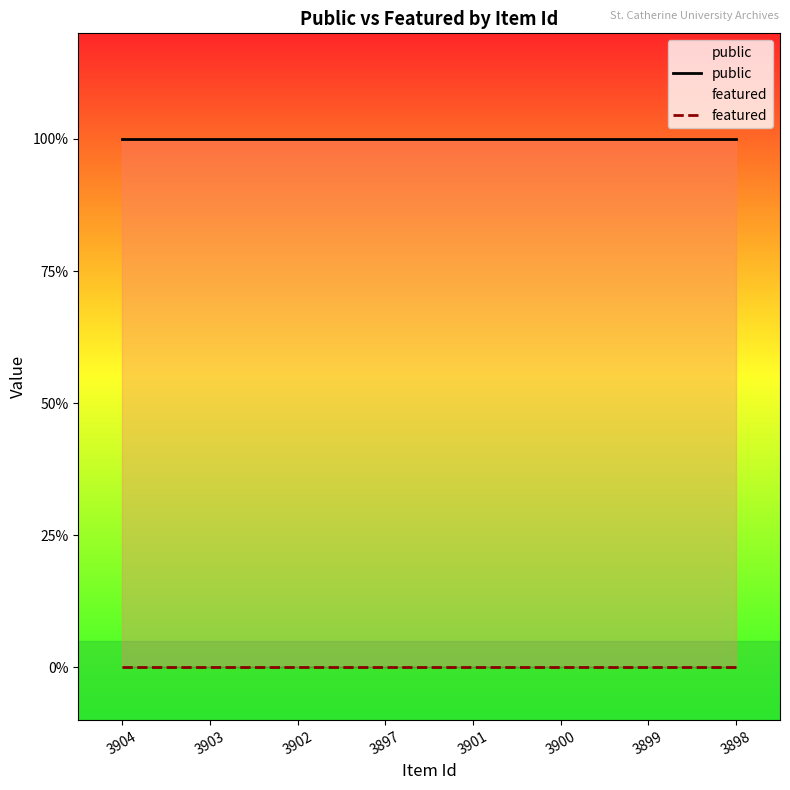

True or false: public has more than 1 interior local peaks.

False